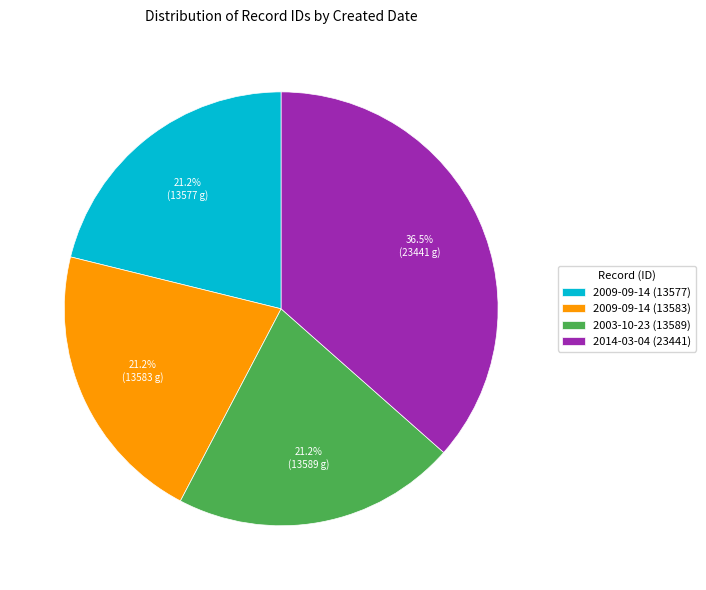

To the nearest percent, what percentage of the pie is 2003-10-23 (13589)?

21%